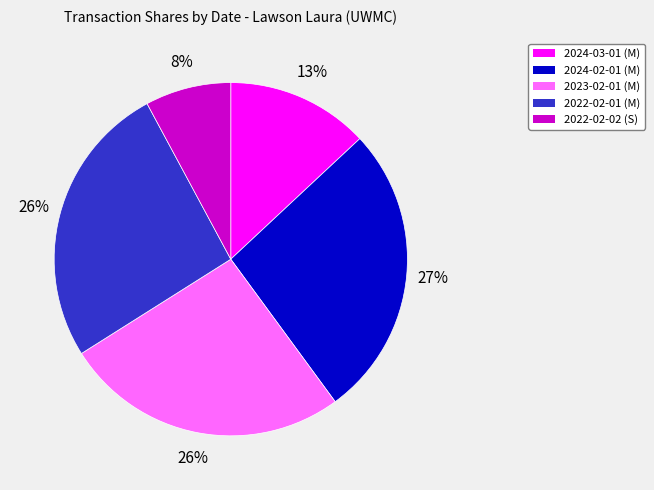

Does 2022-02-02 (S) represent more than half of the total?

No